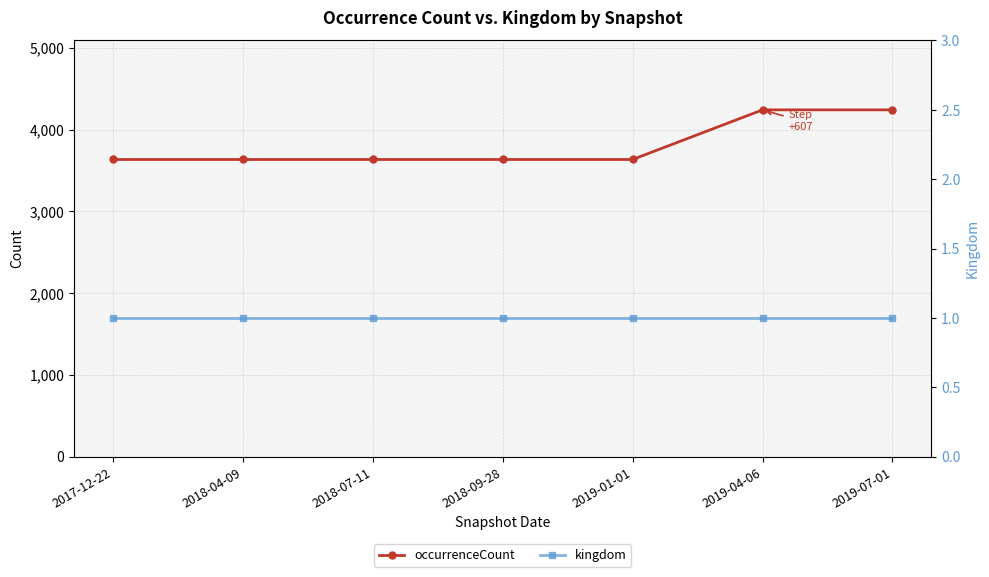

Does the chart have visible grid lines?

Yes